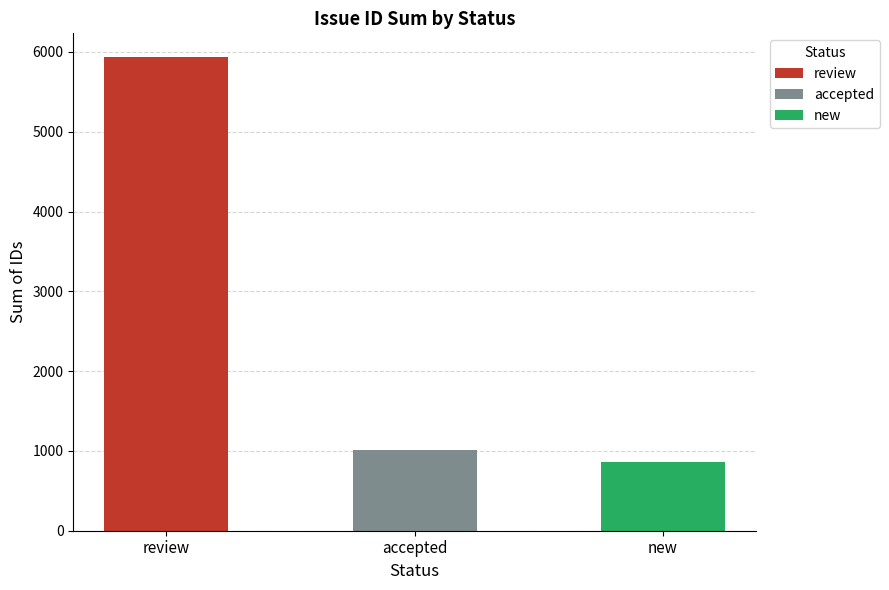

Which label corresponds to the largest value in the chart?

review